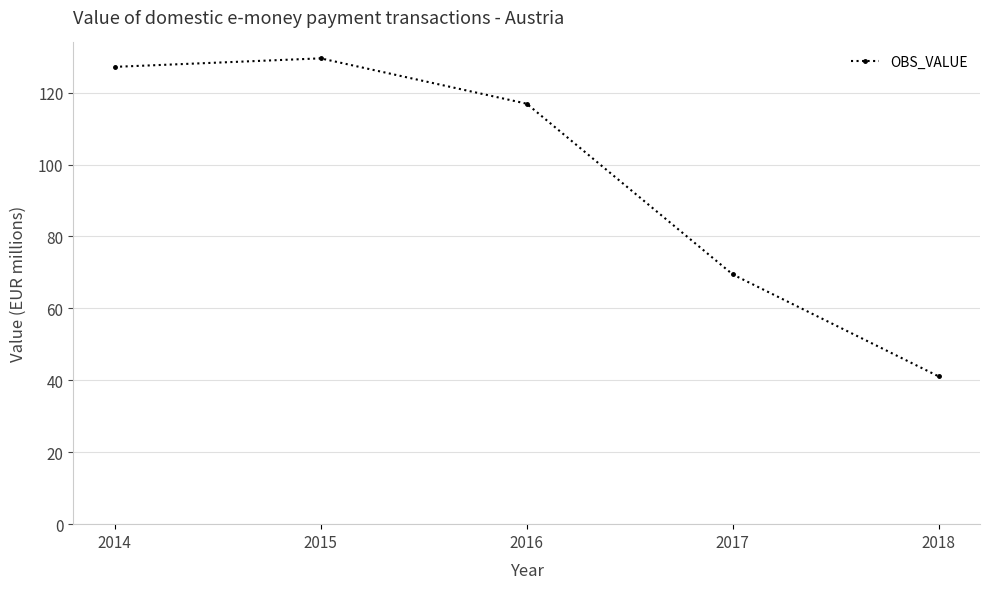

At which category does the data reach its first local peak?

2015